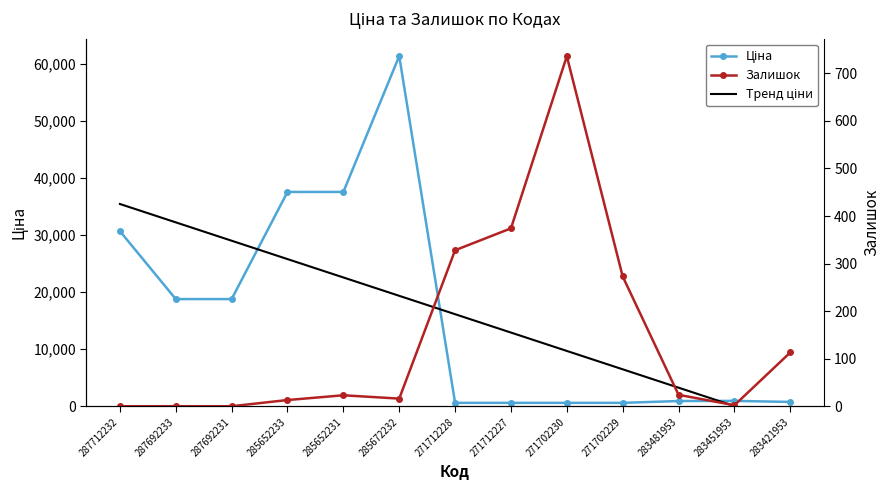

What is the maximum value for Залишок?

736.0